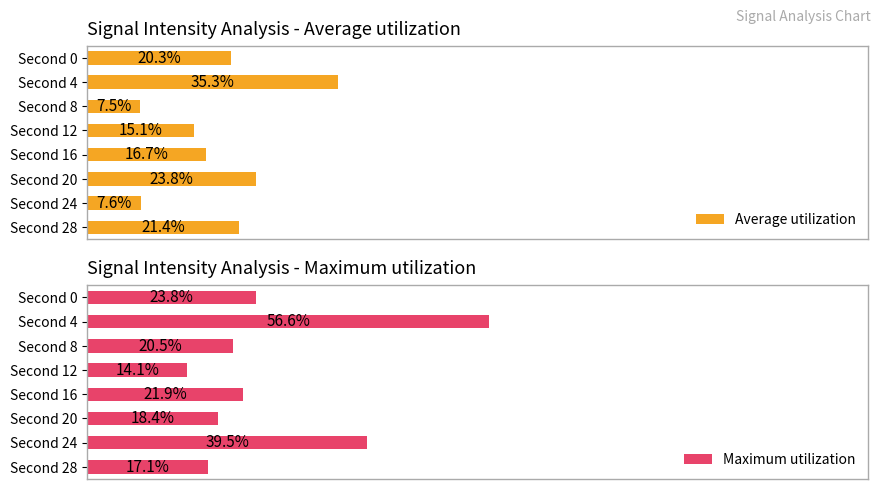

What is the difference between the maximum and minimum values in the Average utilization series?

27.8